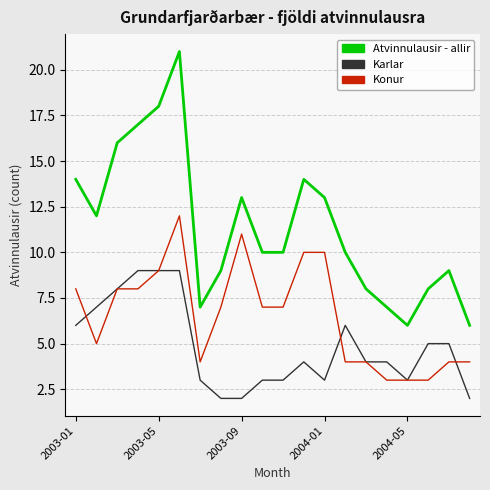

Which series has the largest range (max minus min)?

Atvinnulausir - allir